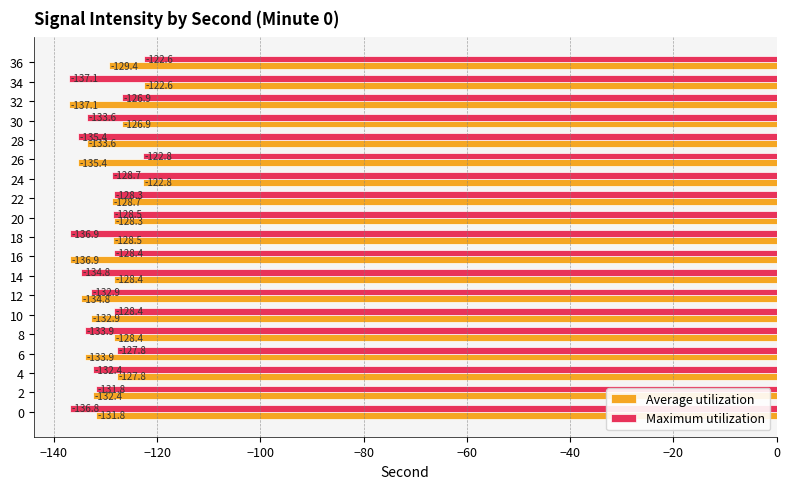

Between 10 and 36, which series saw the biggest shift?

Maximum utilization